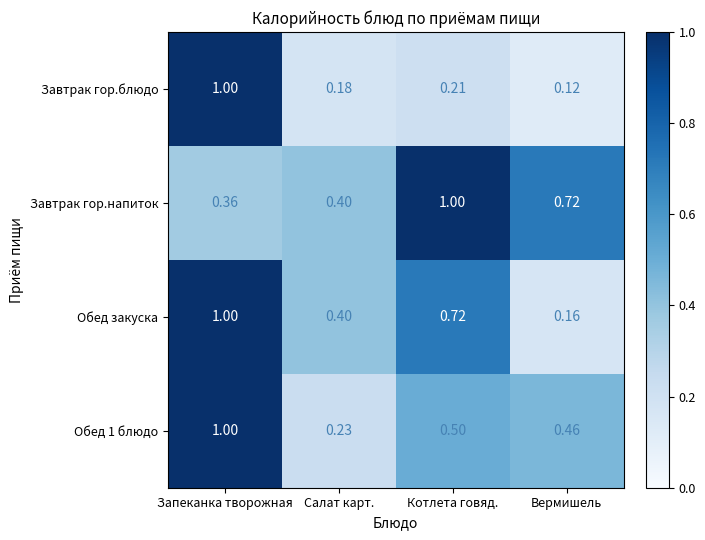

Which category has the lowest value across all series?

Вермишель